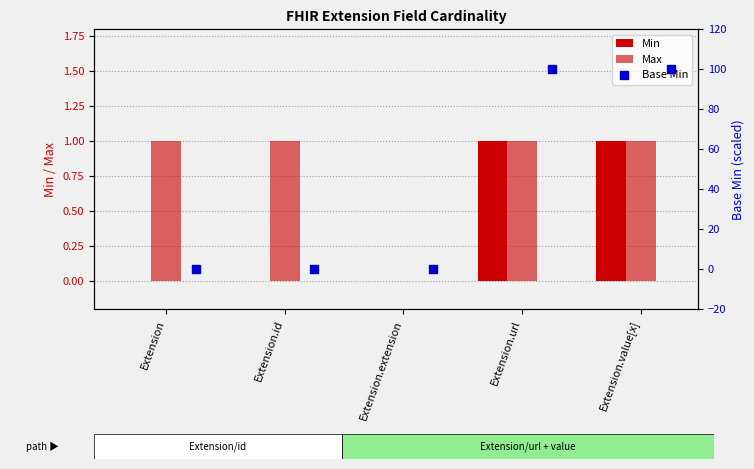

What are all the series names shown in the legend?

Min, Max, Base Min